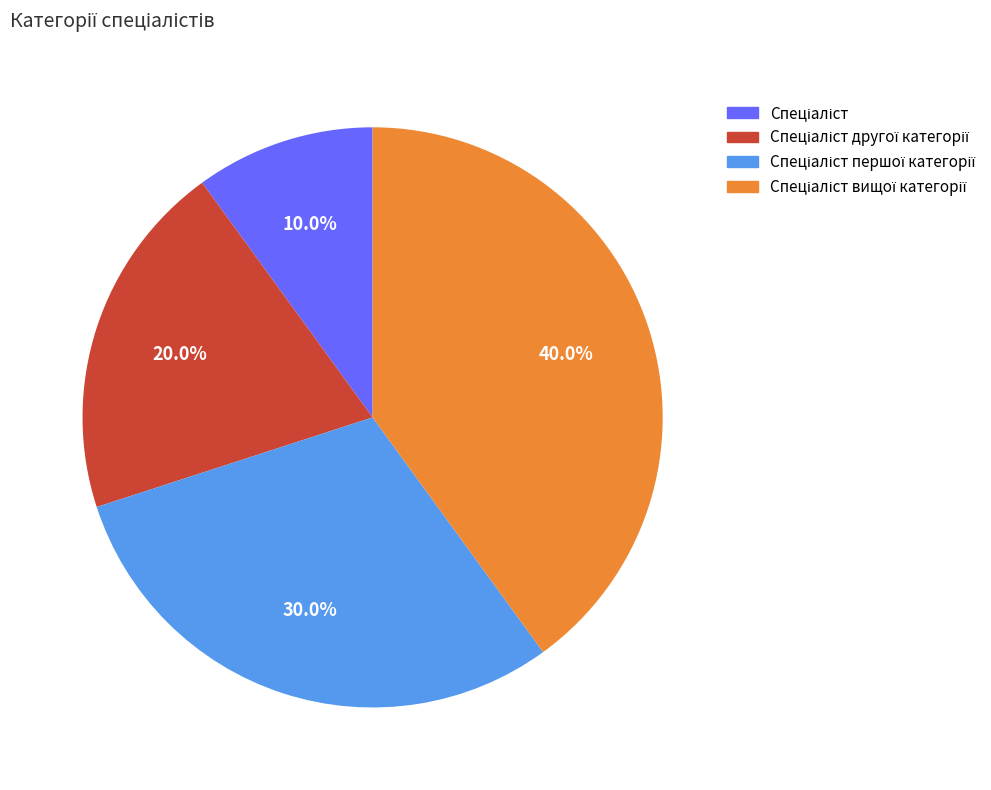

Is there a majority slice in this chart?

No